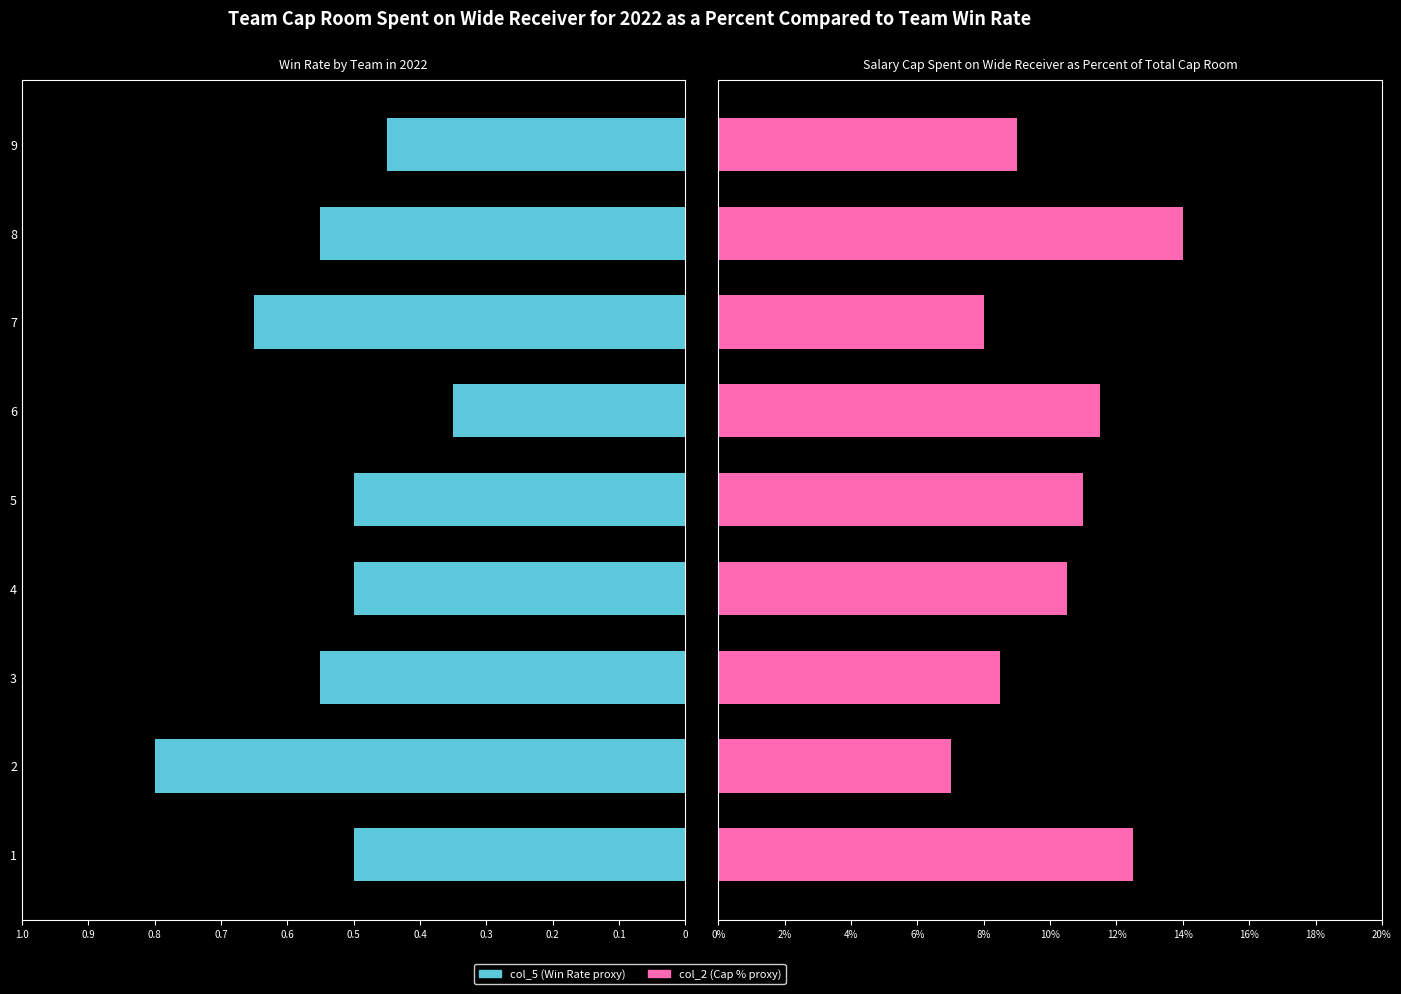

What position from the left is 0.5?

6